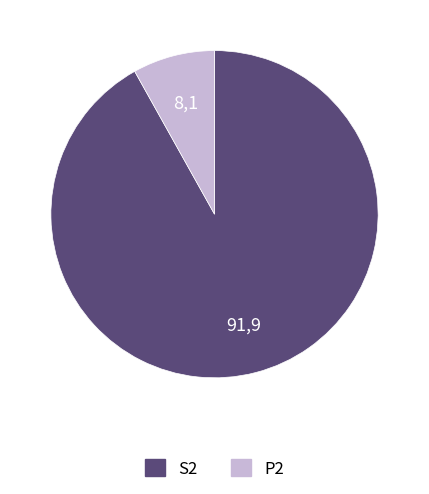

Does any single category account for the majority?

Yes